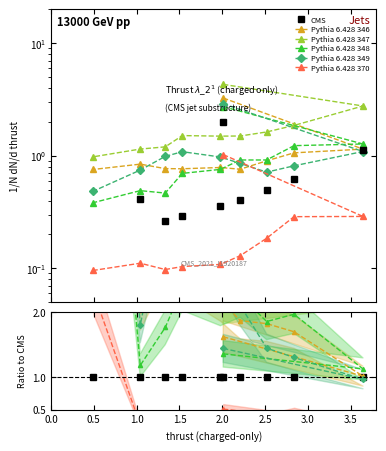

Where does the Pythia 6.428 349 series first go above 2?

2.0